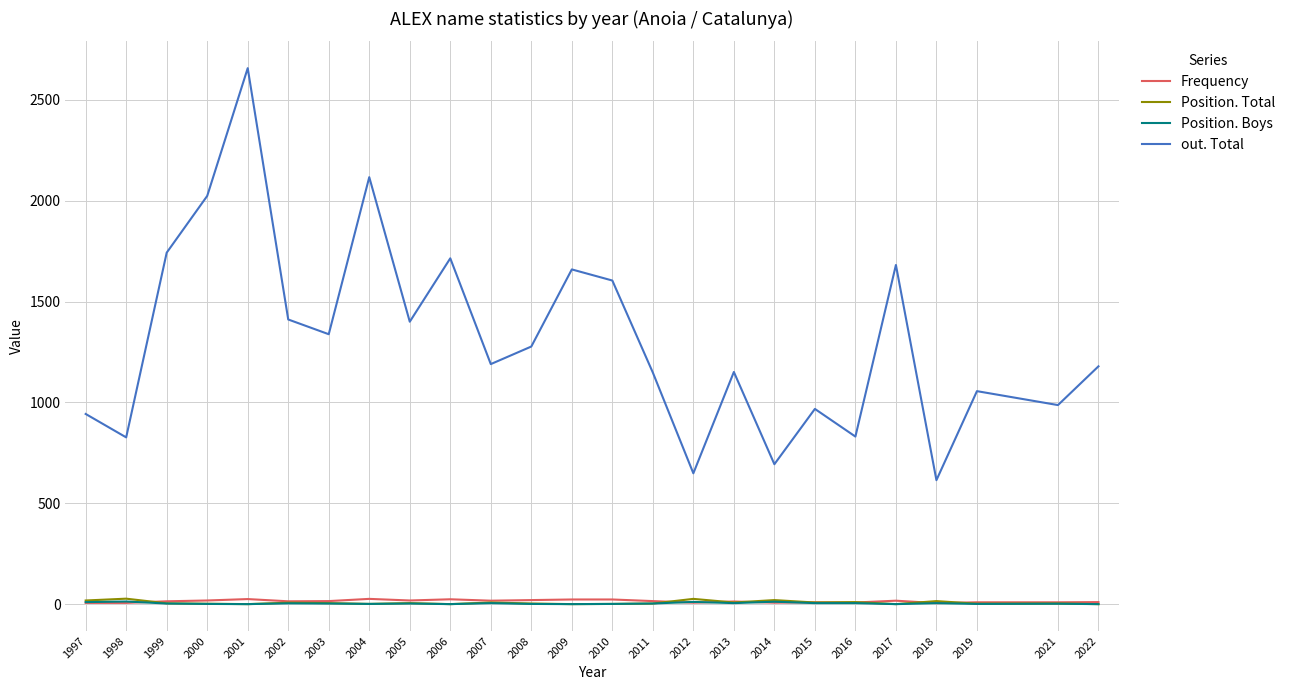

Is it true that Position. Boys equals 2 at 2019?

True